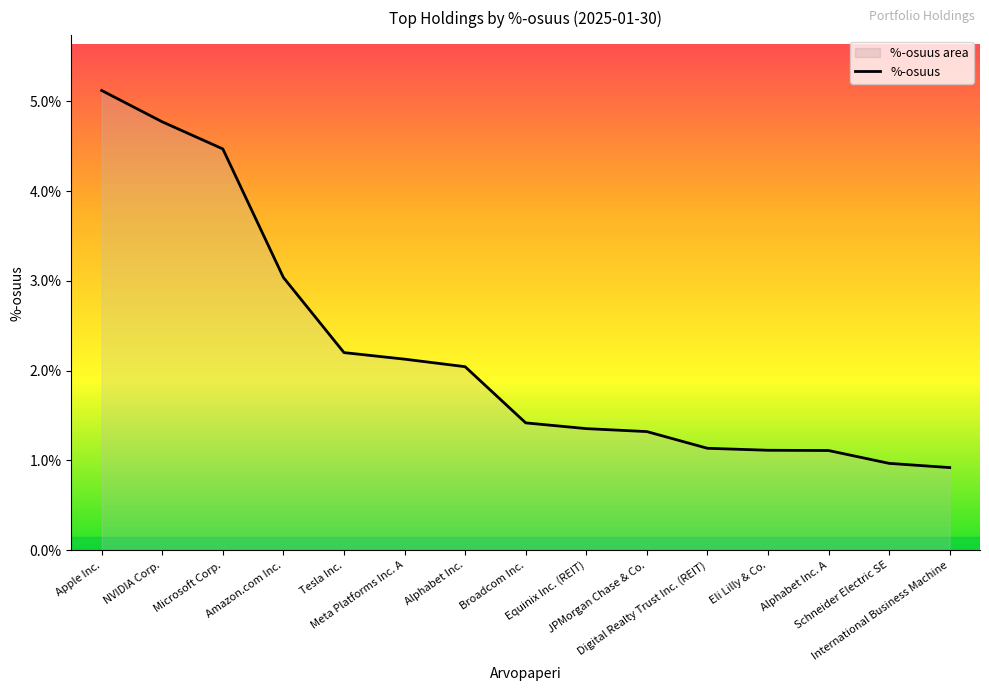

How many values exceed 1?

13